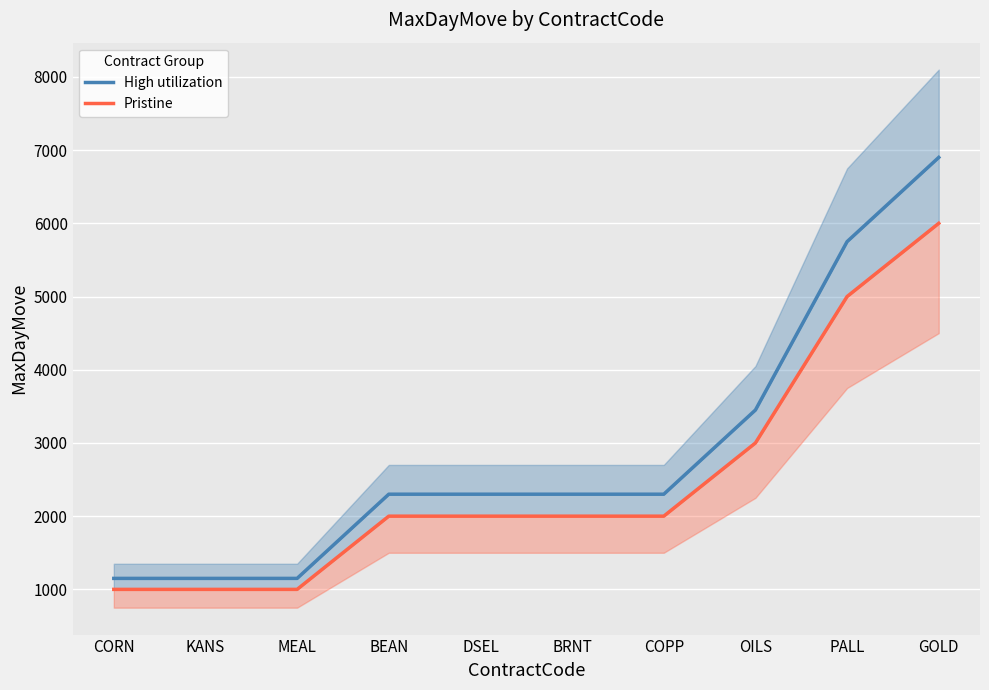

What is the approximate value of High utilization at KANS?

1150.0